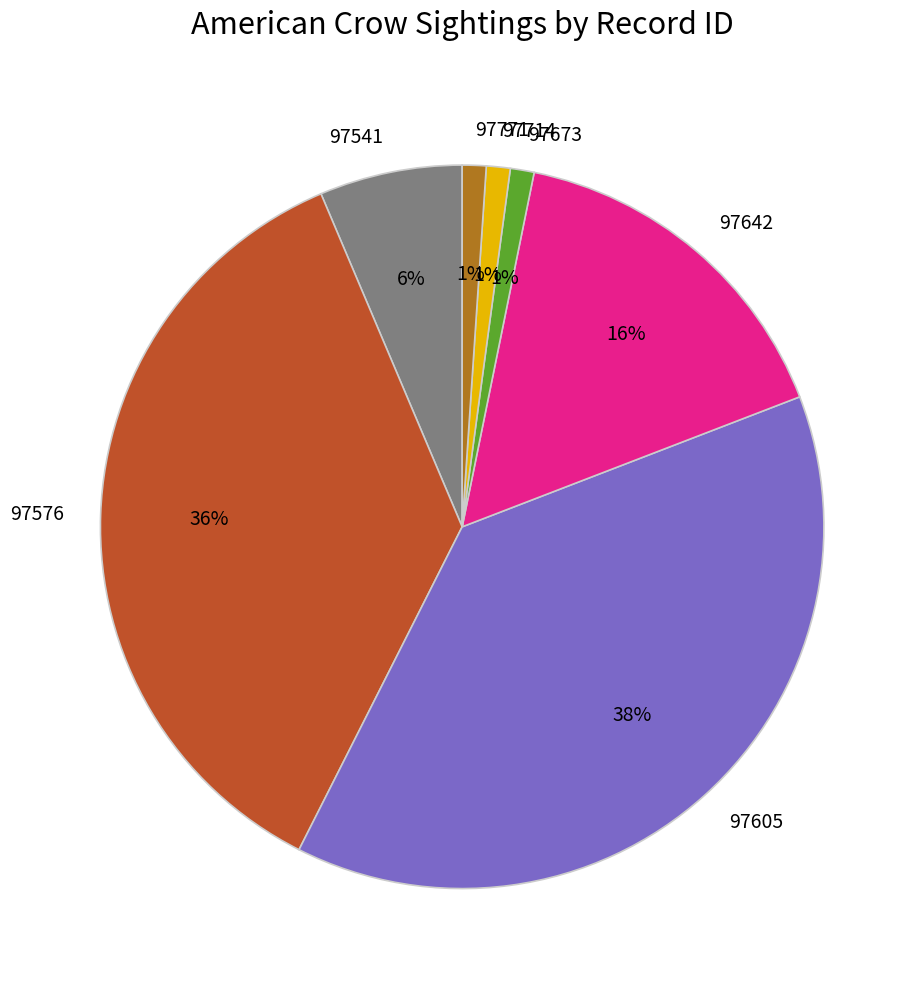

Which slice is the largest?

97605